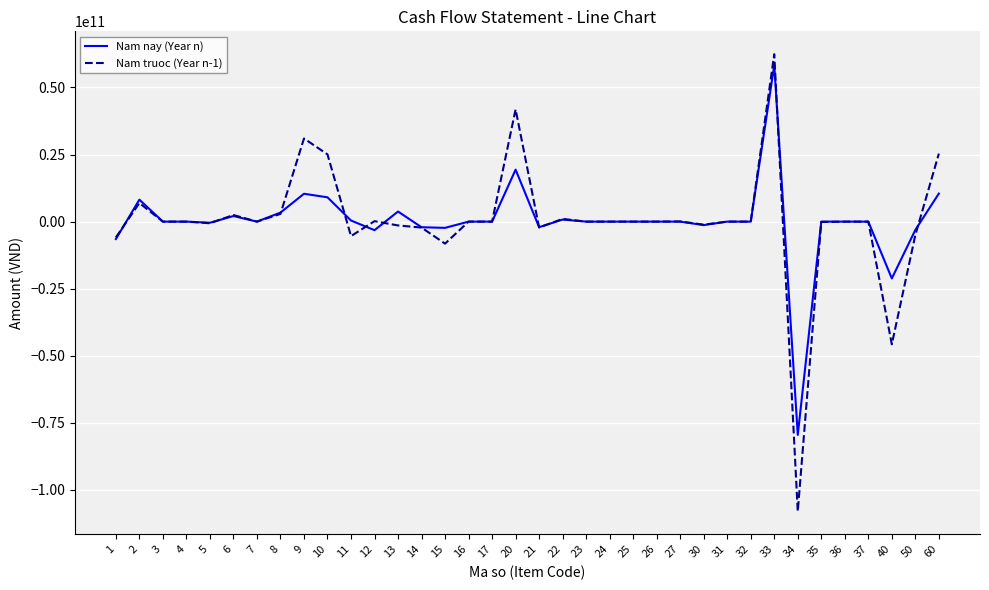

List the series in order of their peak value, highest first.

Nam truoc (Year n-1), Nam nay (Year n)